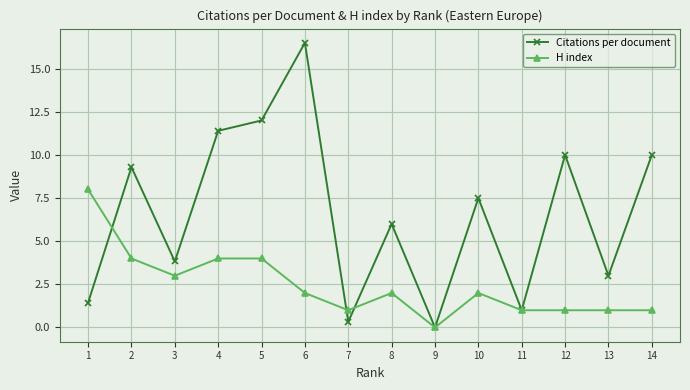

At how many categories does at least one series exceed 13?

1